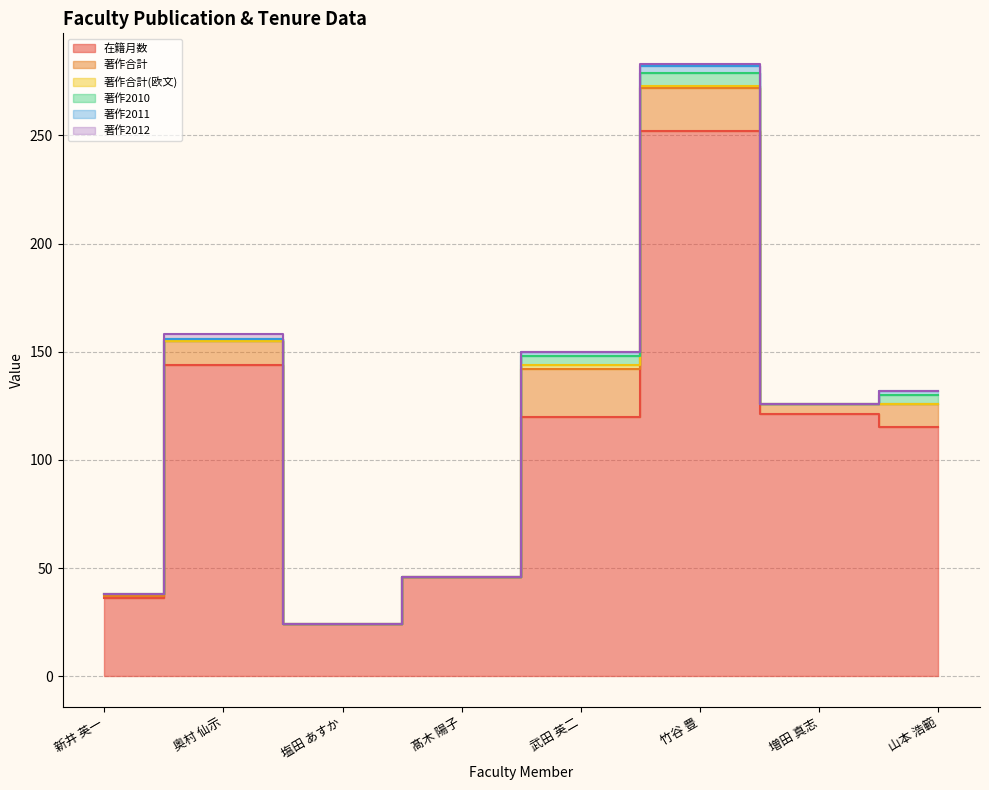

True or false: 著作合計(欧文) has a value of 0 at 山本 浩範.

True